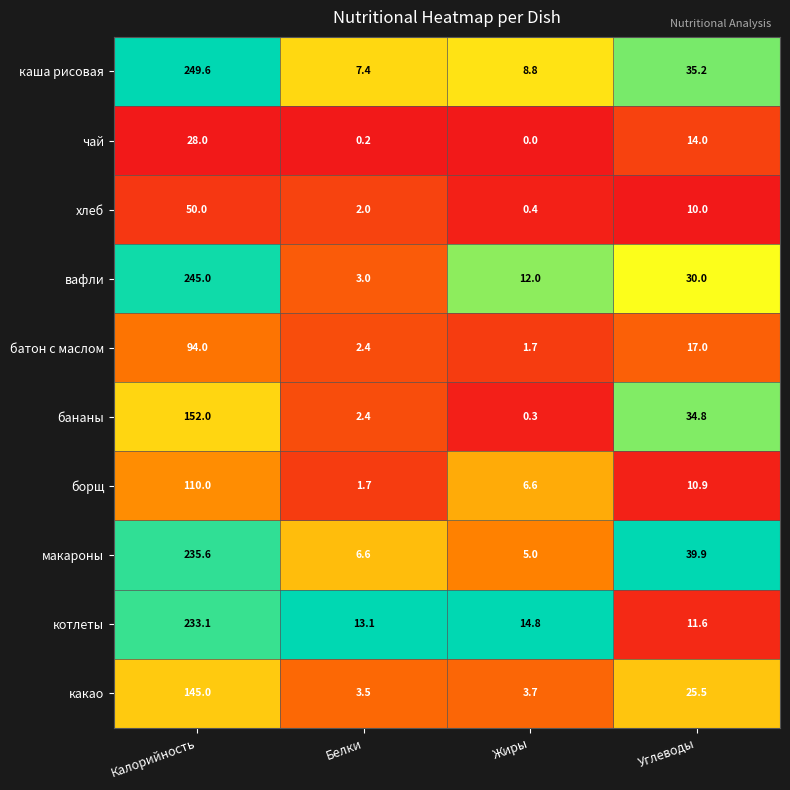

What is the greatest value displayed?

249.6